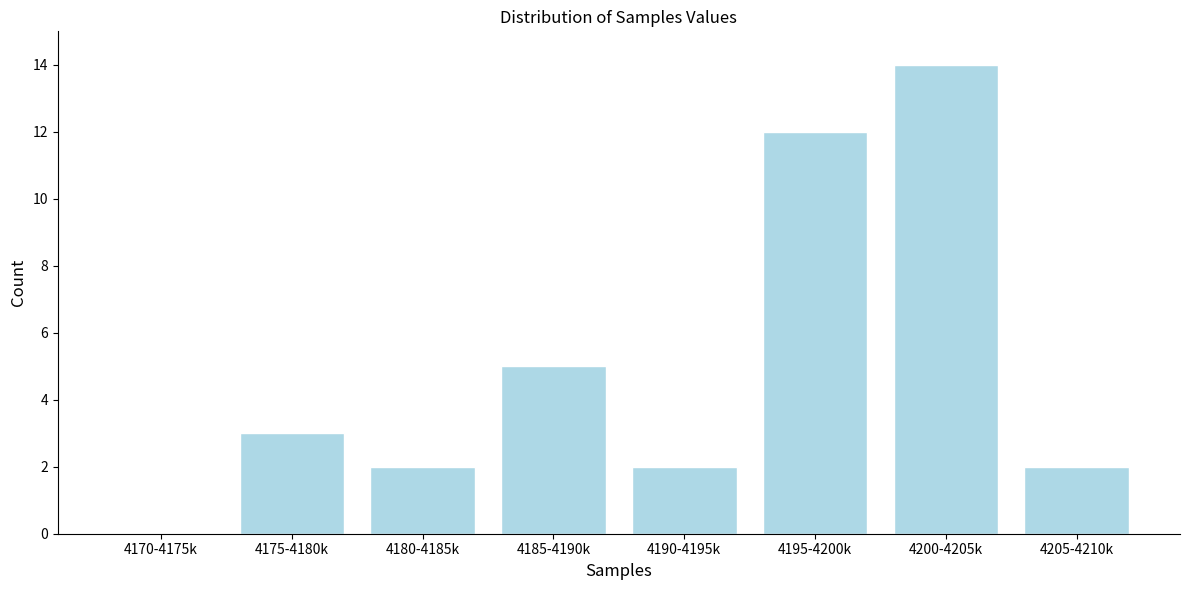

Reading left to right, extract all data points from this chart.

4170-4175k=0	4175-4180k=3	4180-4185k=2	4185-4190k=5	4190-4195k=2	4195-4200k=12	4200-4205k=14	4205-4210k=2